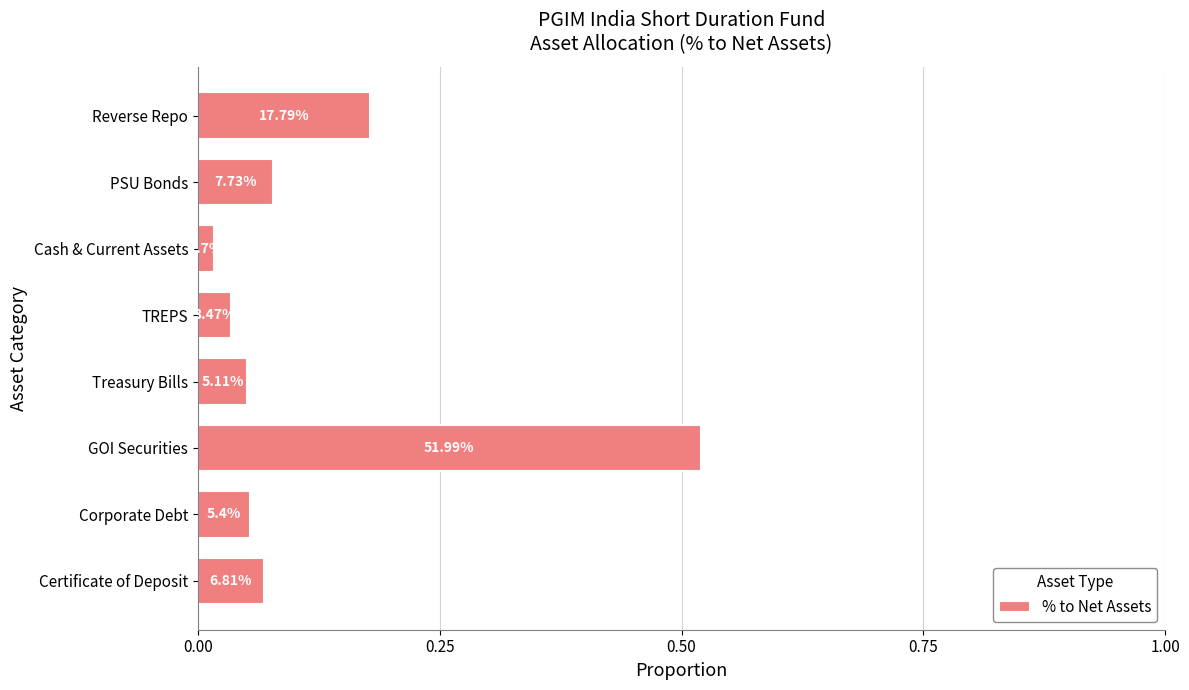

How many bars are there in total?

8